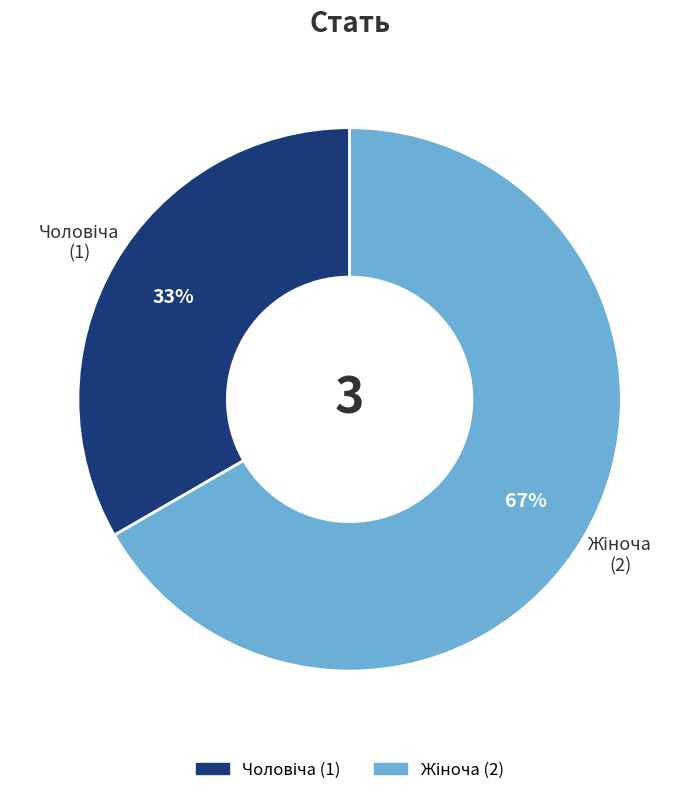

How many slices are in this pie chart?

2